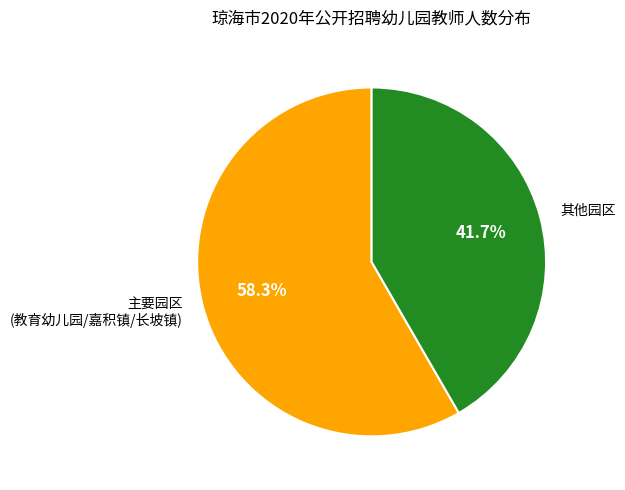

What is the ratio of the value at 主要园区 (教育幼儿园/嘉积镇/长坡镇) to the value at 其他园区?

1.4